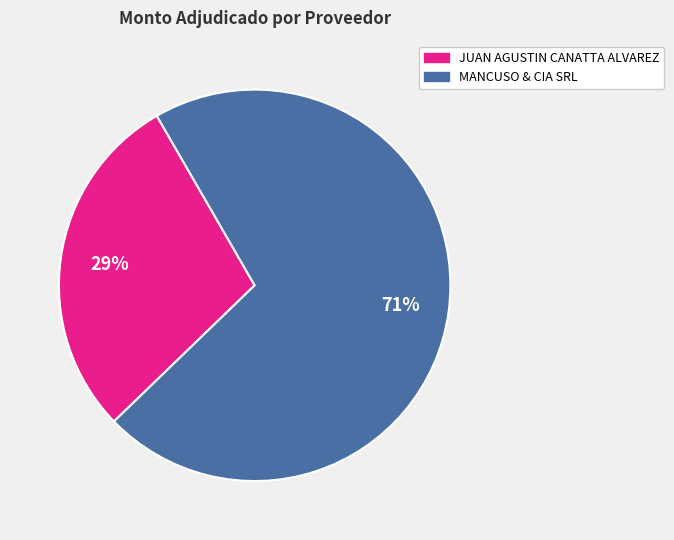

Combined, do MANCUSO & CIA SRL and JUAN AGUSTIN CANATTA ALVAREZ account for over 50%?

Yes